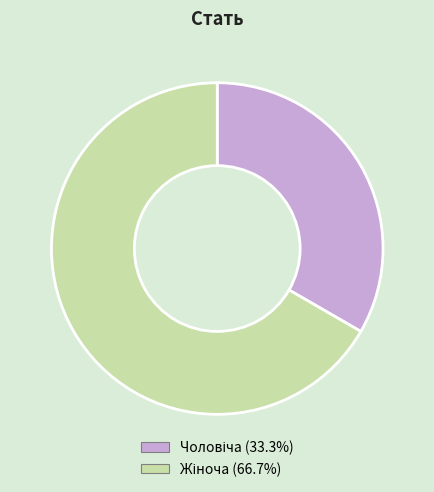

Is there a majority slice in this chart?

Yes